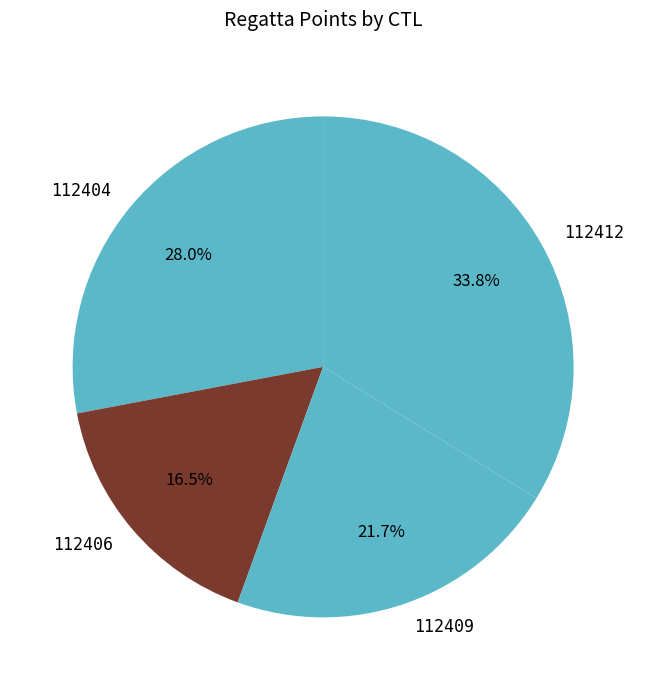

Is it true that 112404 is 15% of the pie?

False